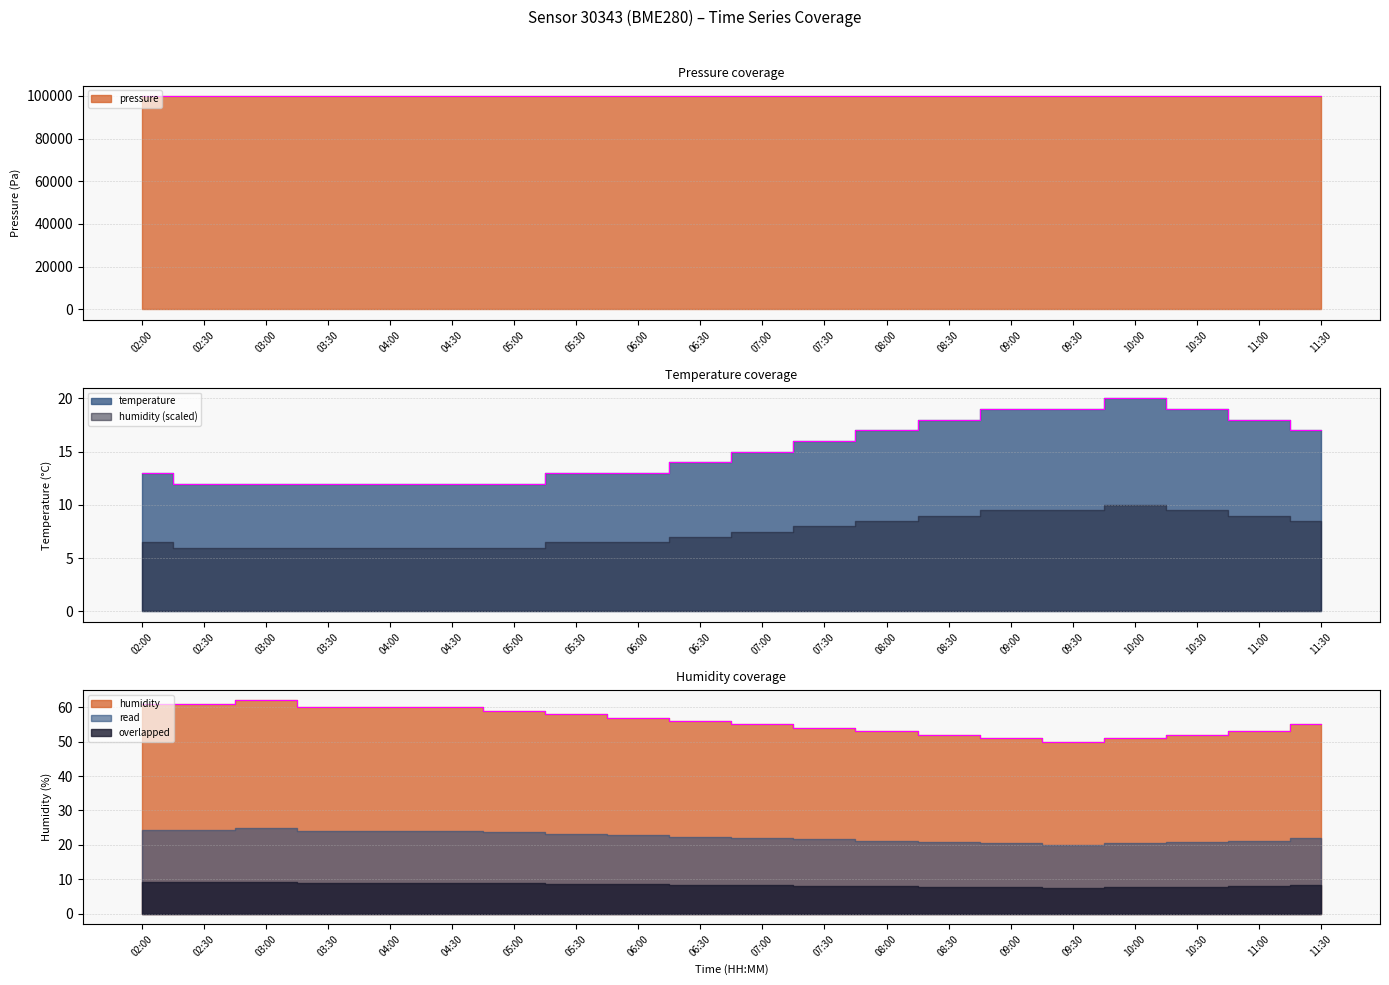

True or false: pressure and humidity cross at least once.

False